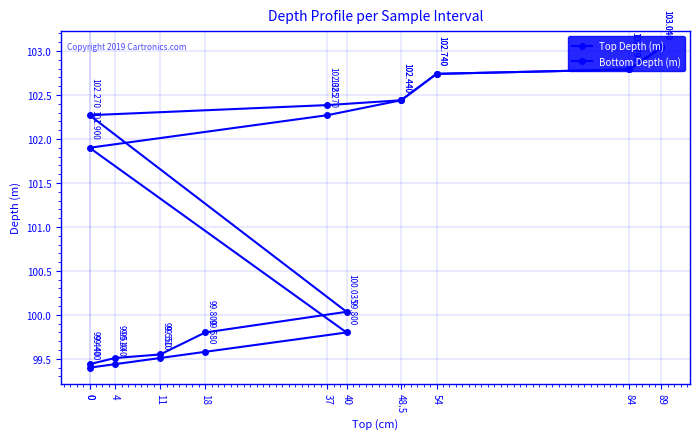

List the series in order of their overall mean, highest first.

Bottom Depth (m), Top Depth (m)